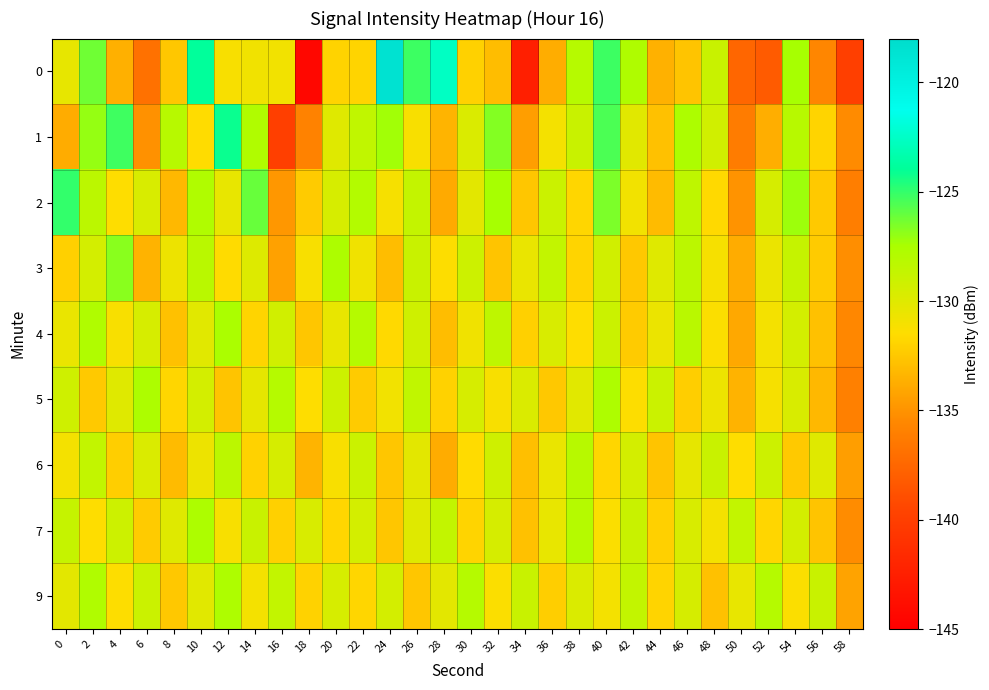

What is the total value across all series at 22?

-1169.6